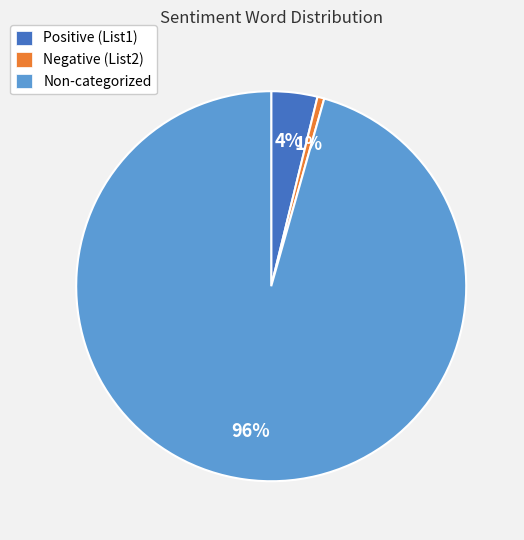

Is there a majority slice in this chart?

Yes